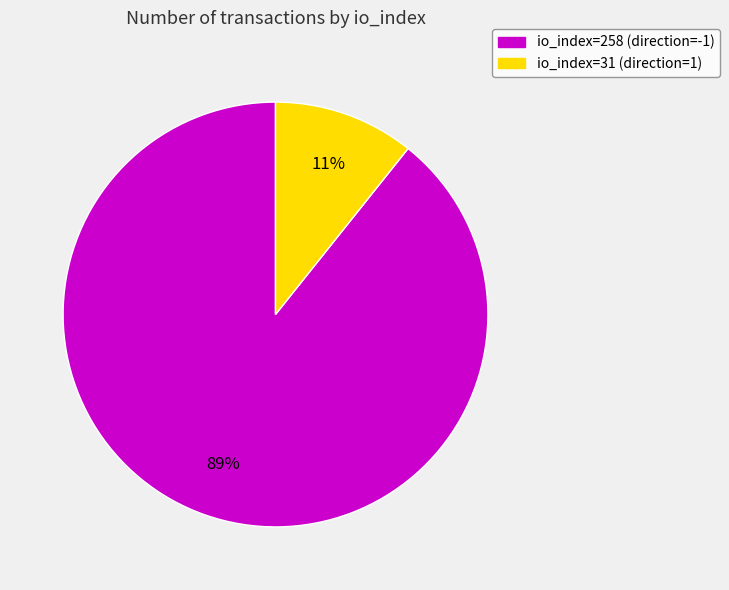

To the nearest percent, what percentage of the pie is io_index=31 (direction=1)?

11%